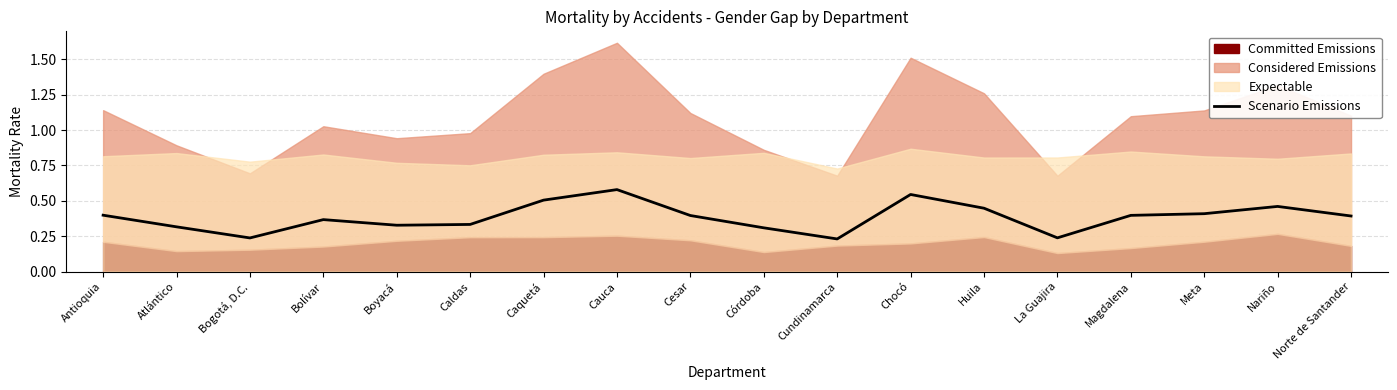

At which category does the chart reach its peak across all series?

Cauca